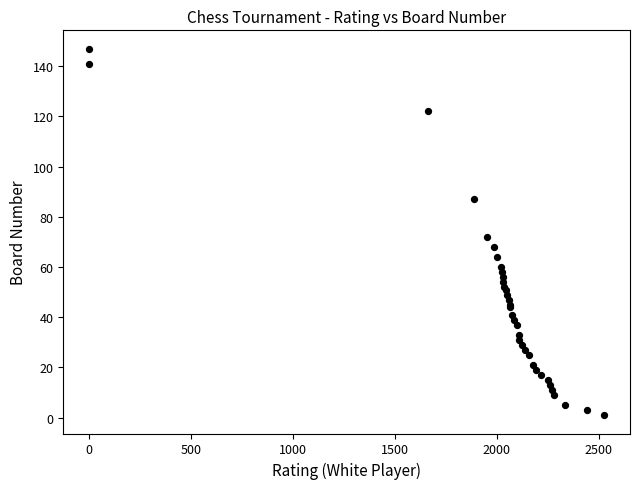

What Y value in the scatter plot is closest to 74?

72